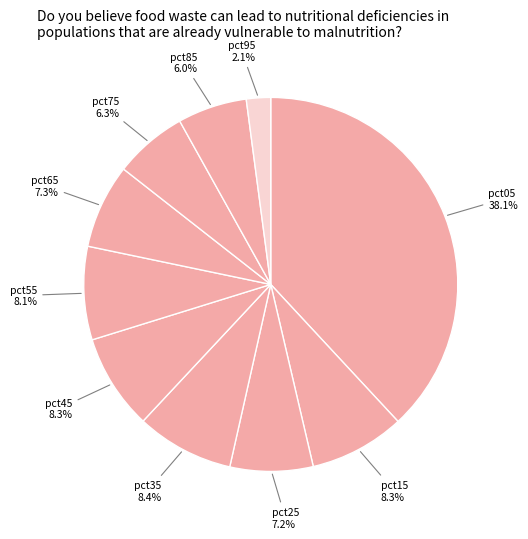

Rank the categories by value from highest to lowest.

pct05, pct35, pct15, pct45, pct55, pct65, pct25, pct75, pct85, pct95